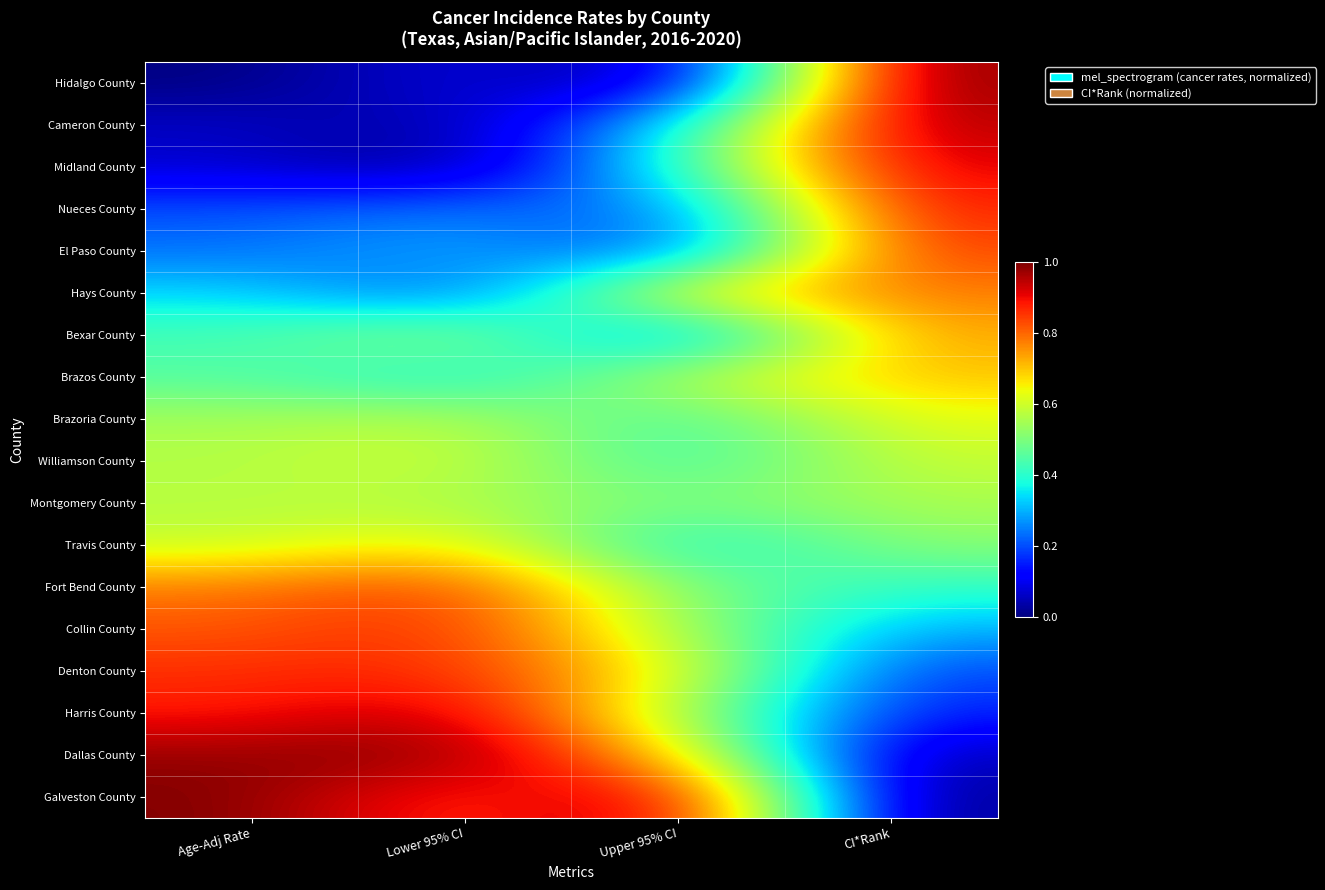

At which category is the sum across all series the highest?

CI*Rank